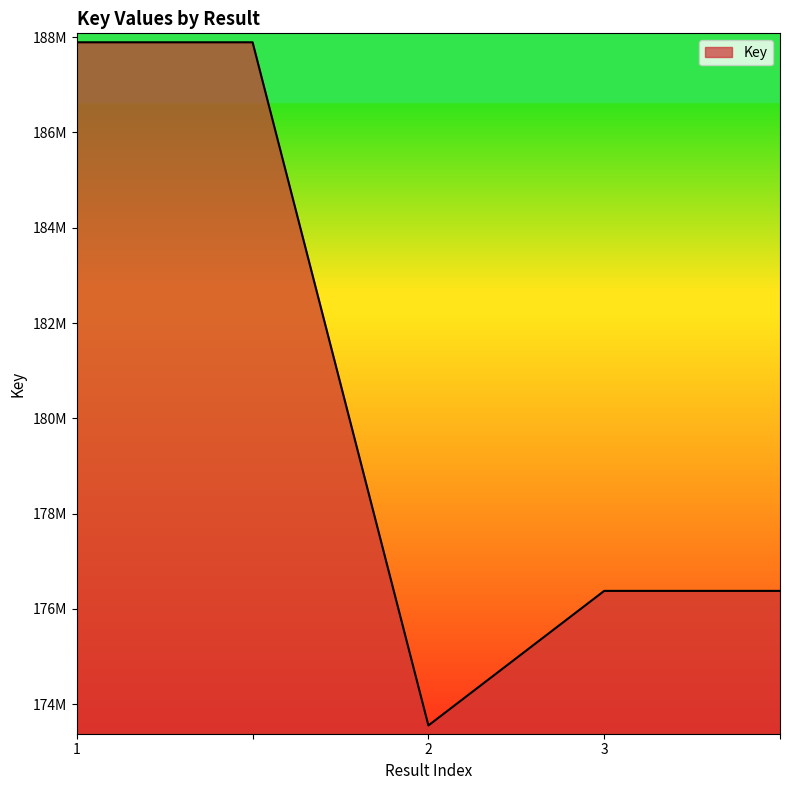

Does the chart have visible grid lines?

No